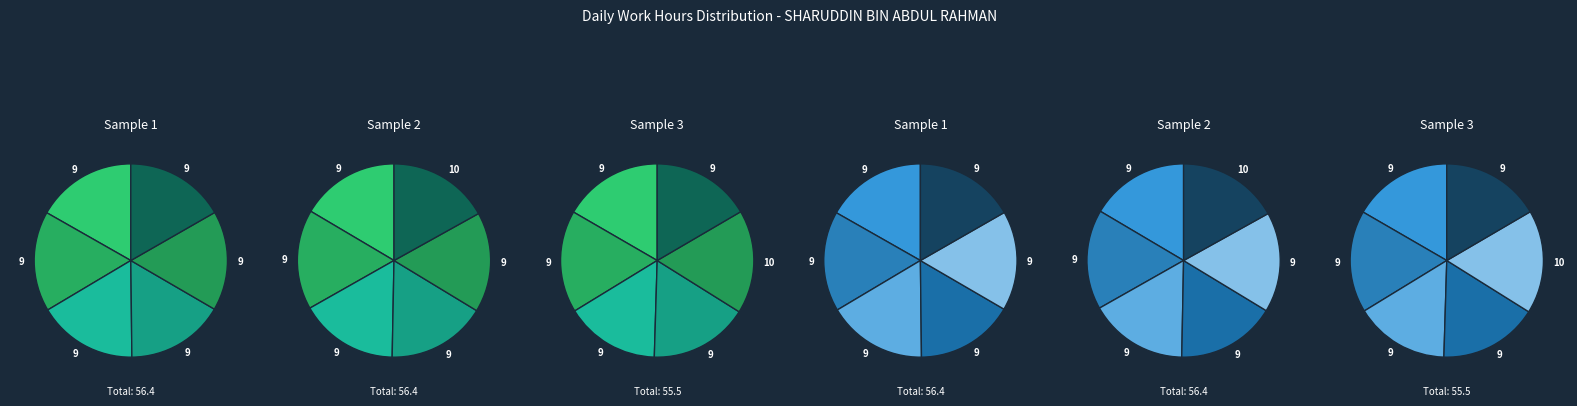

The 21-Wed slice represents 14% of the pie. True or false?

False